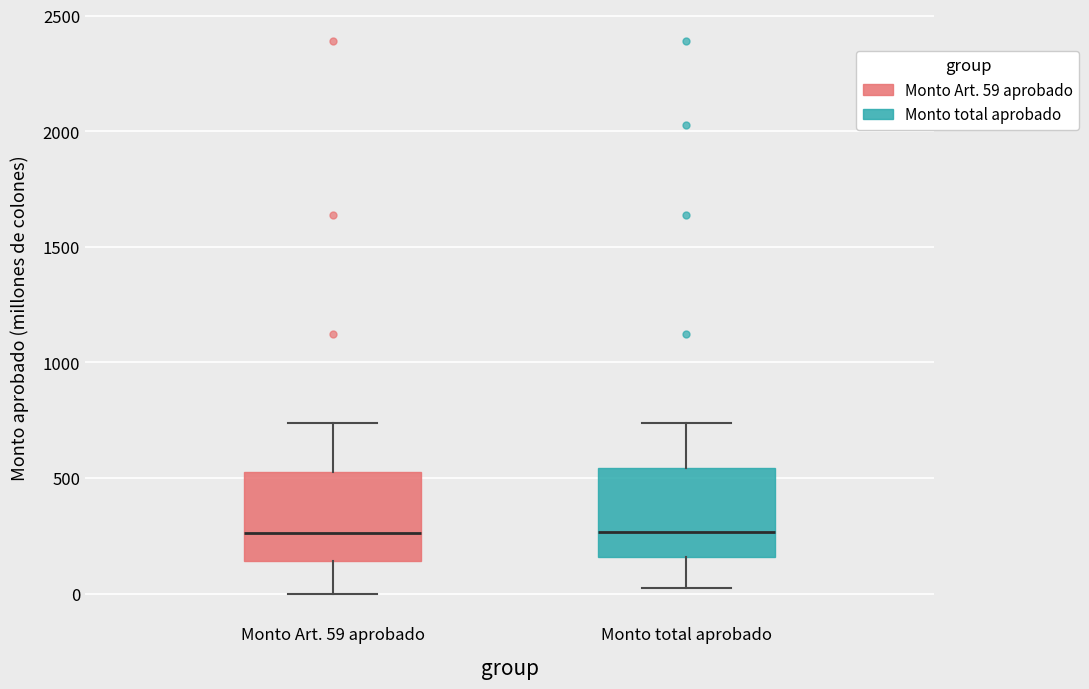

Reading left to right, transcribe this box plot: for each box, give where its median line is, the range the box spans, and where its two whiskers end, as read against the y-axis. The values are not printed on the chart, so give them approximately, as read against the axis.

Monto Art. 59 aprobado: median 250, box 150 to 550, whiskers 0 to 750
Monto total aprobado: median 250, box 150 to 550, whiskers 50 to 750